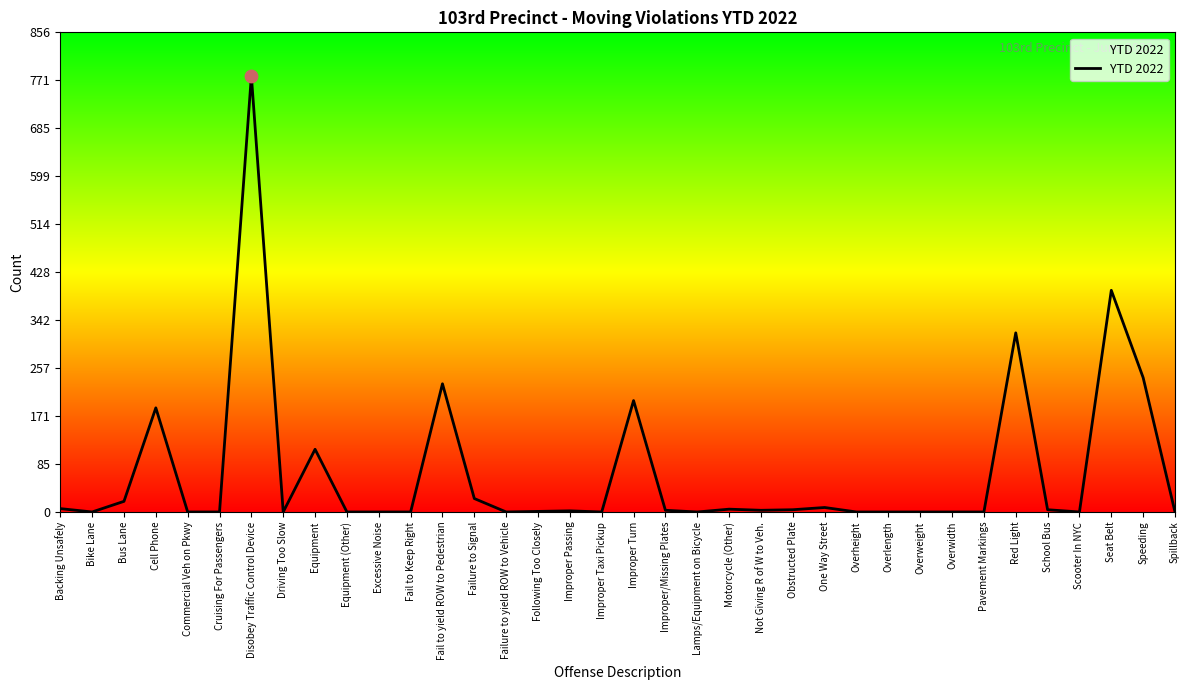

What is the change in value from Cell Phone to Excessive Noise?

-186